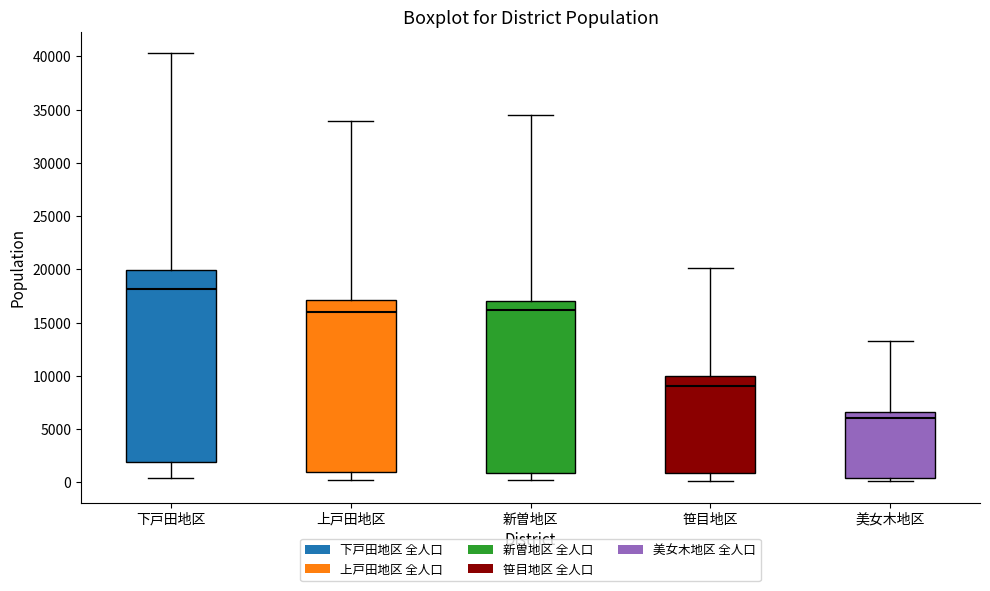

Which box is the tallest, from its lower edge to its upper edge?

下戸田地区